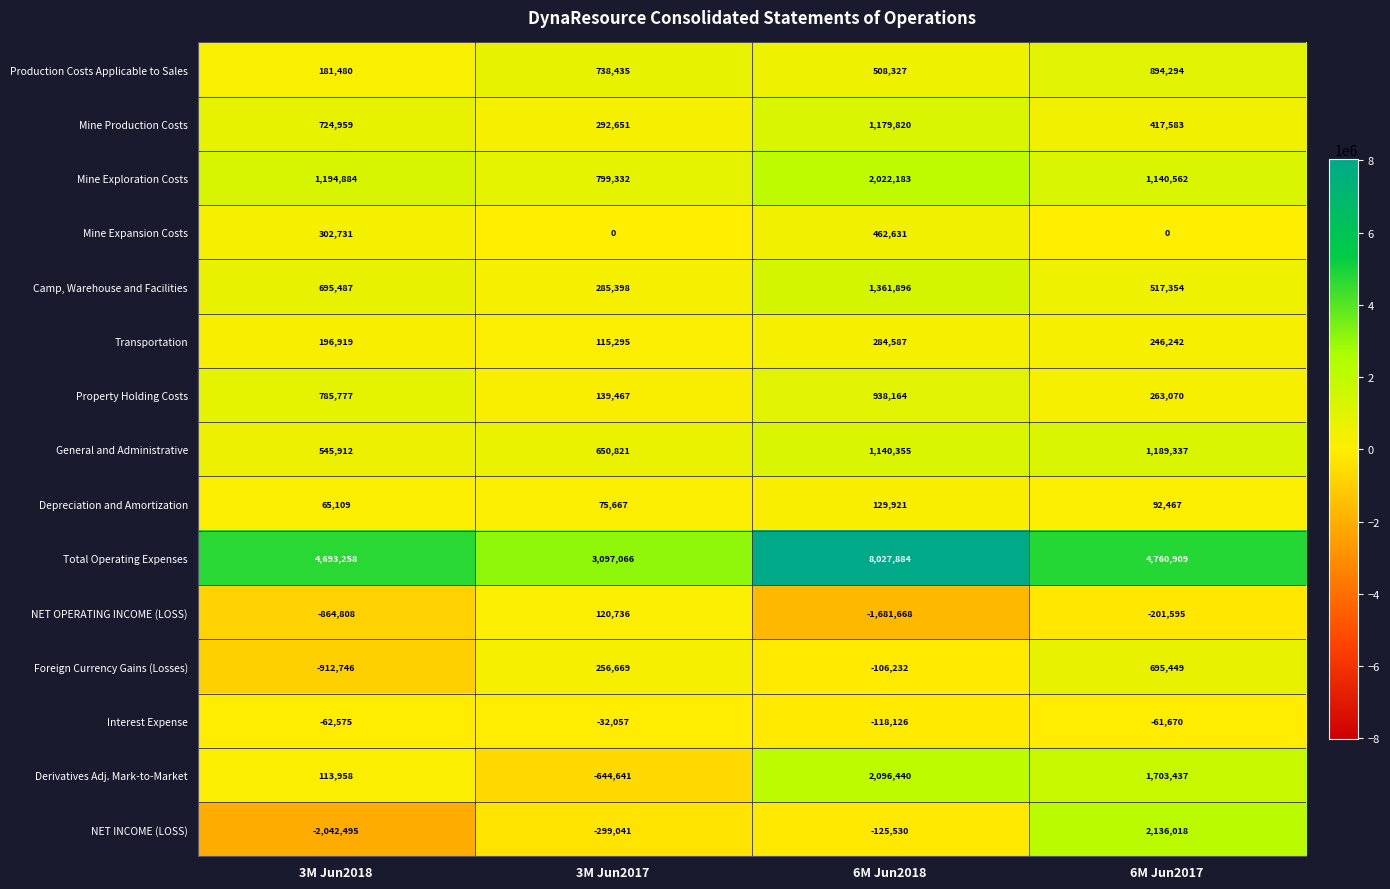

How many distinct data groups are displayed?

15